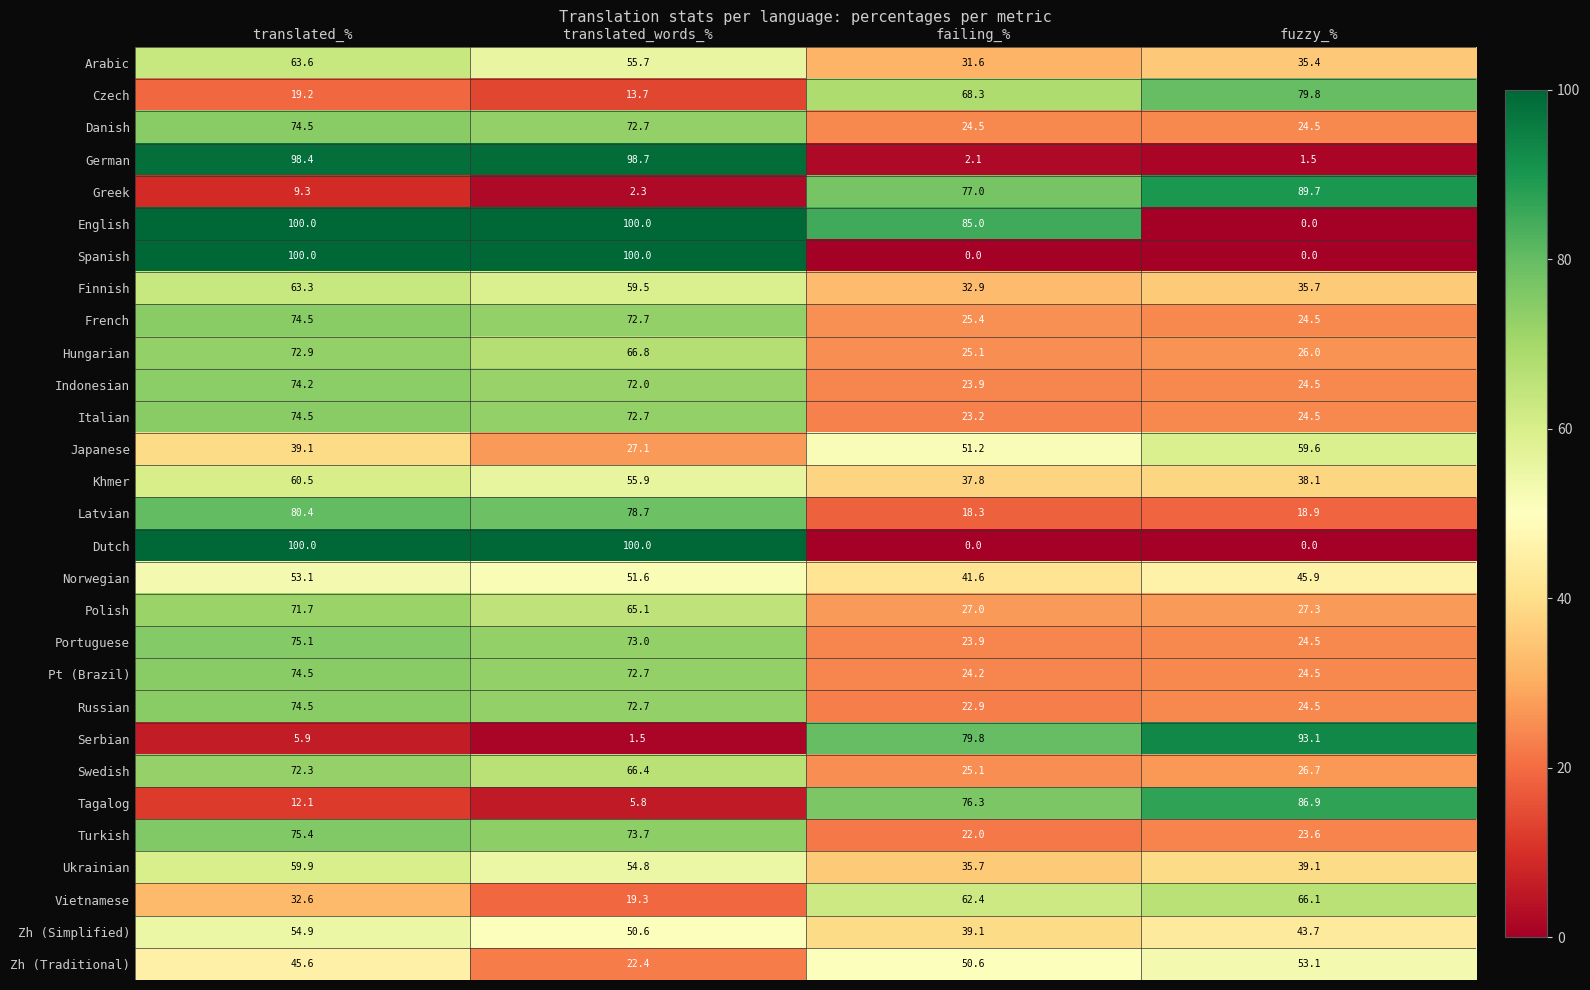

What is the sum of all Italian values?

194.9